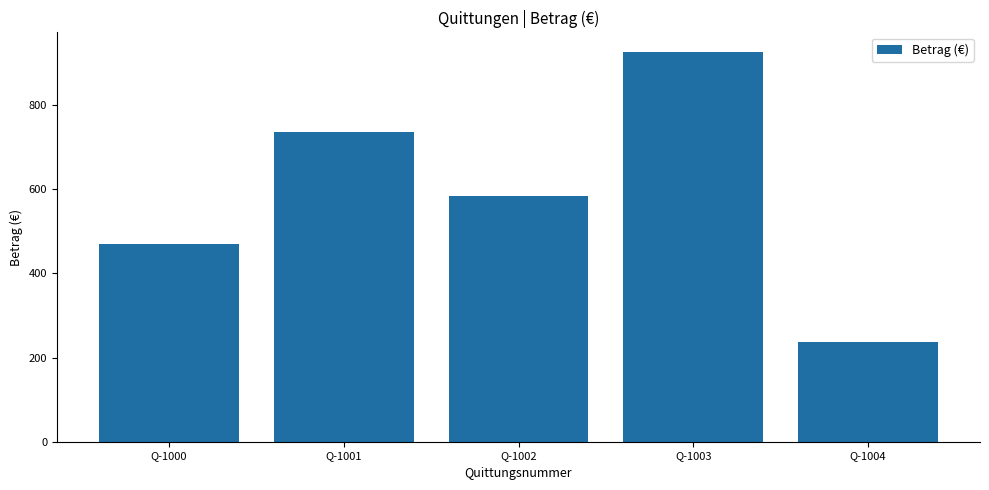

How many values are below 583?

2